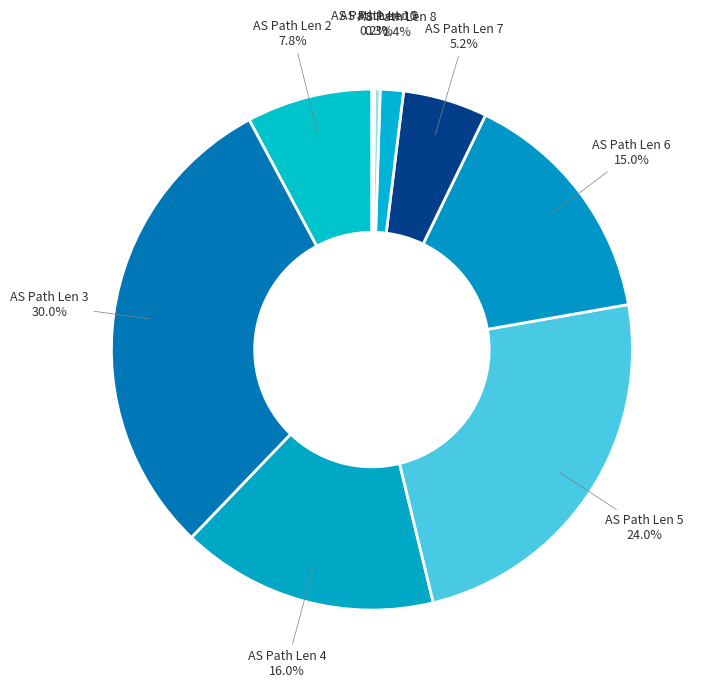

Do AS Path Len 5 and AS Path Len 2 together represent more than half of the pie?

No